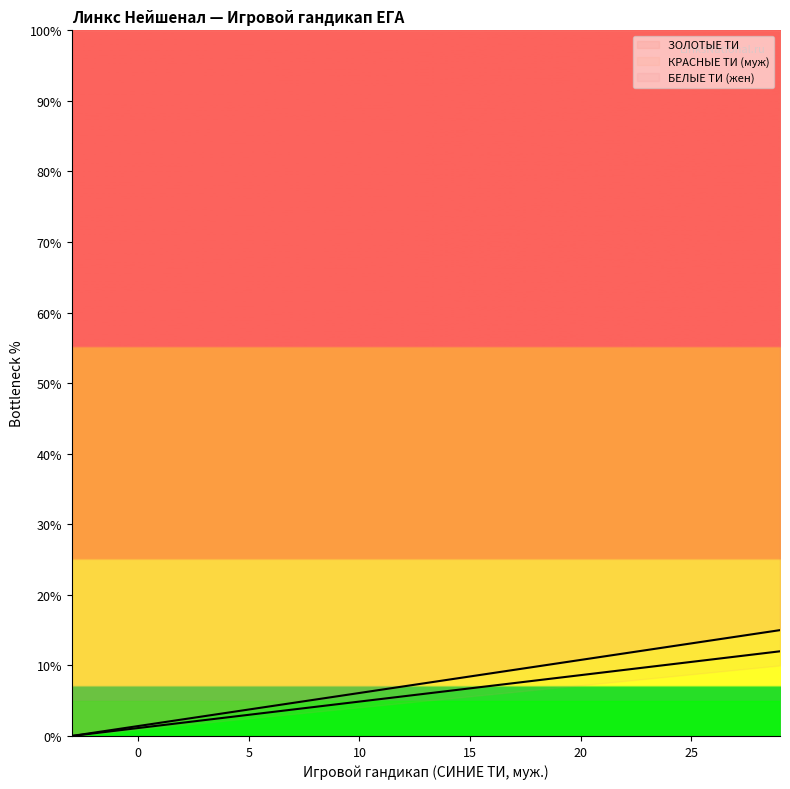

Between 10 and 30, which series saw the biggest shift?

СИНИЕ ТИ (М)